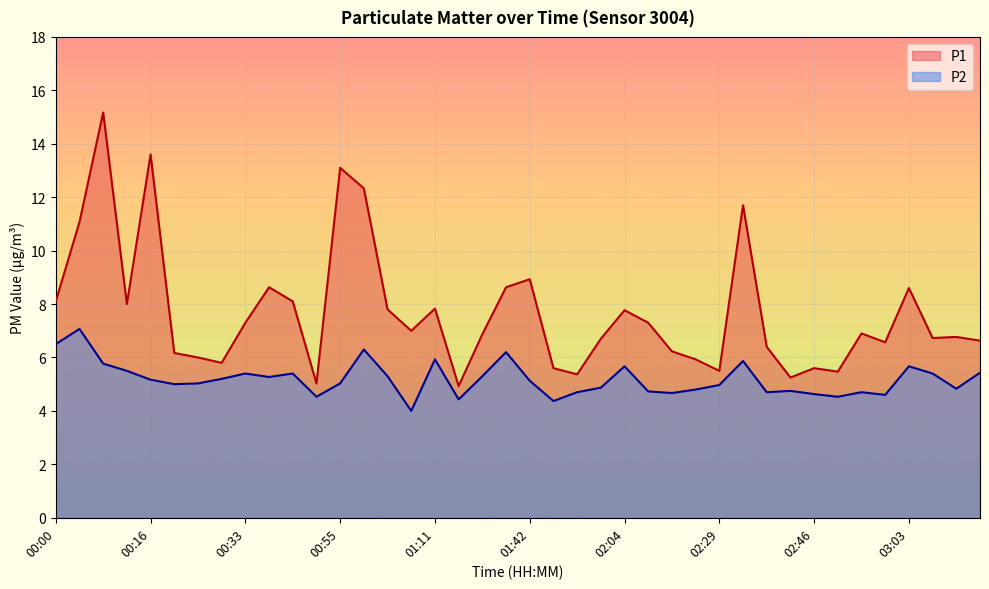

True or false: P2 and P1 intersect in this chart.

False